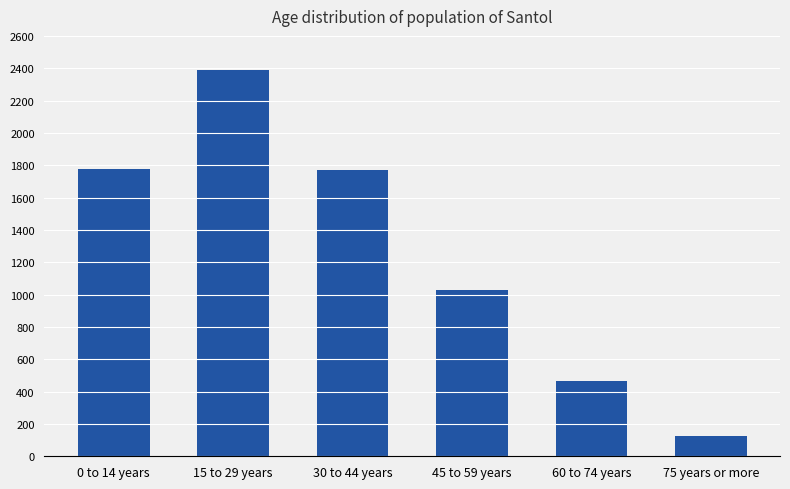

What is the smallest value displayed?

123